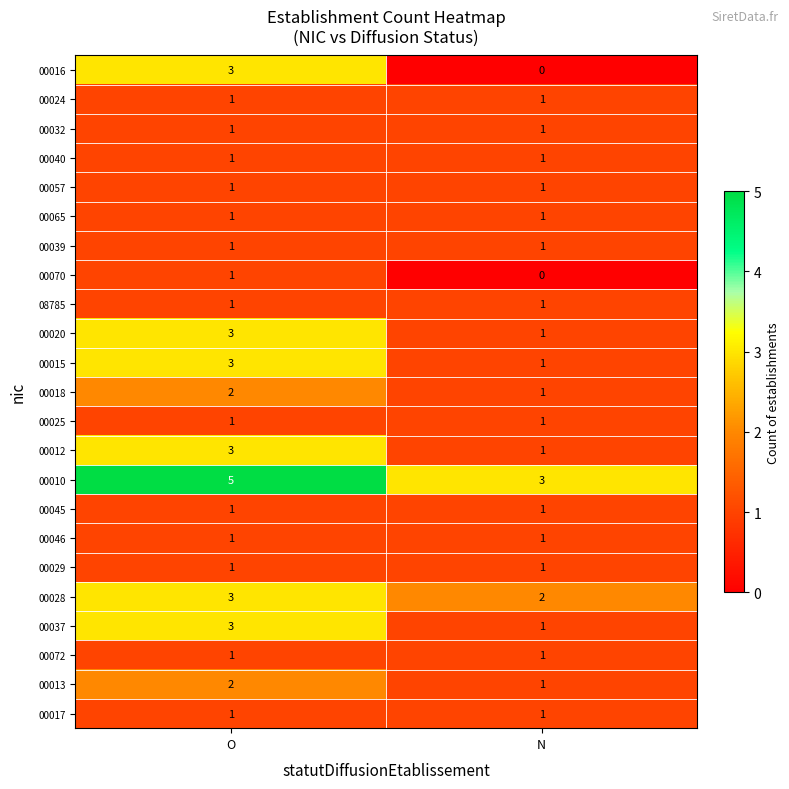

At which category is the sum across all series the highest?

O